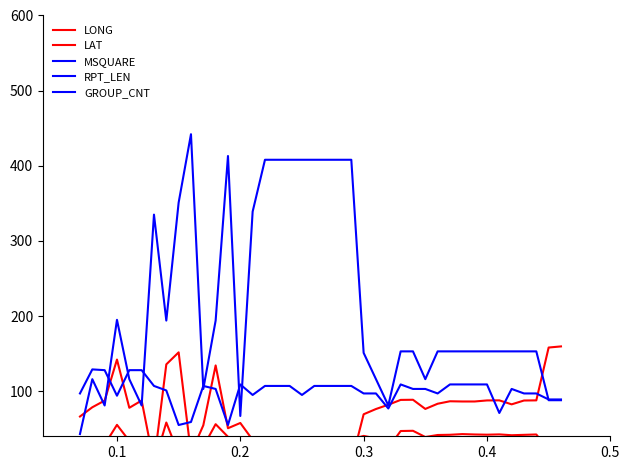

What is the maximum value shown in the chart?

442.0